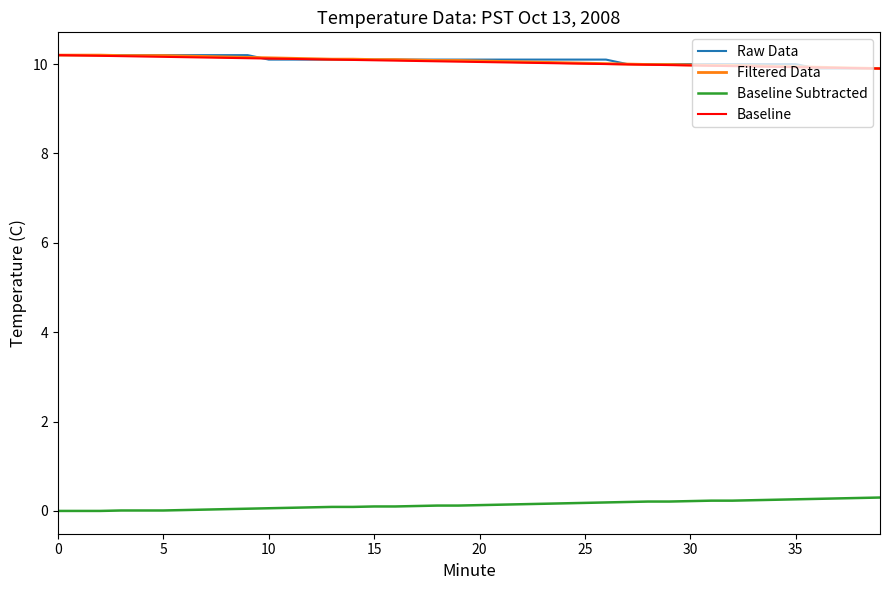

The Filtered Data series shows 10.2 at 0. True or false?

True